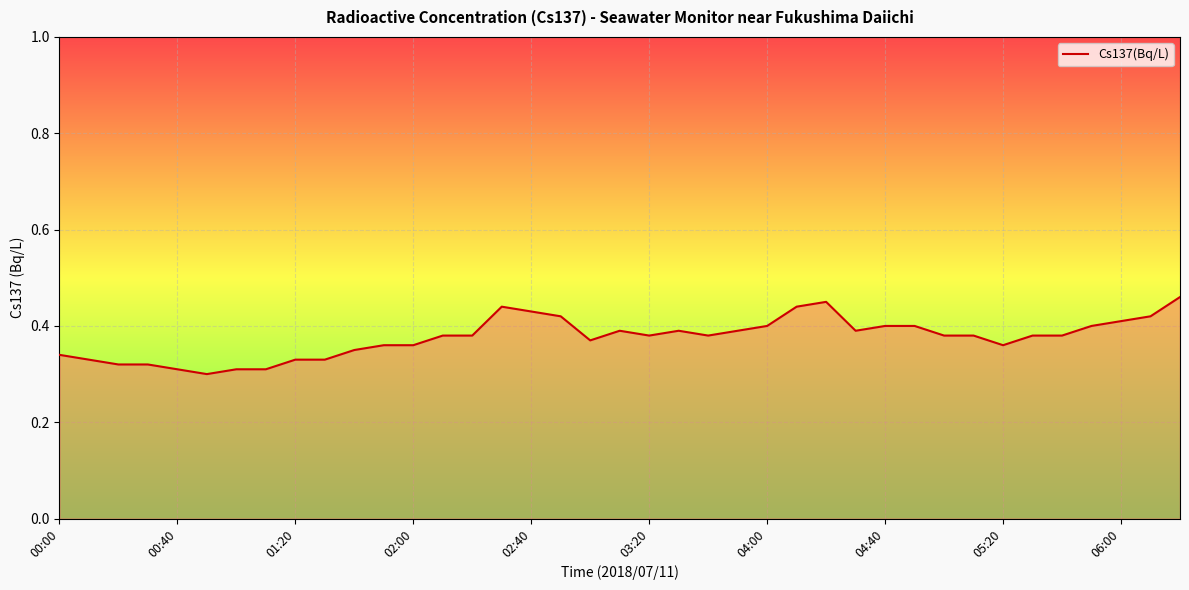

Is it true that the value at 02:00 is 0.6?

False